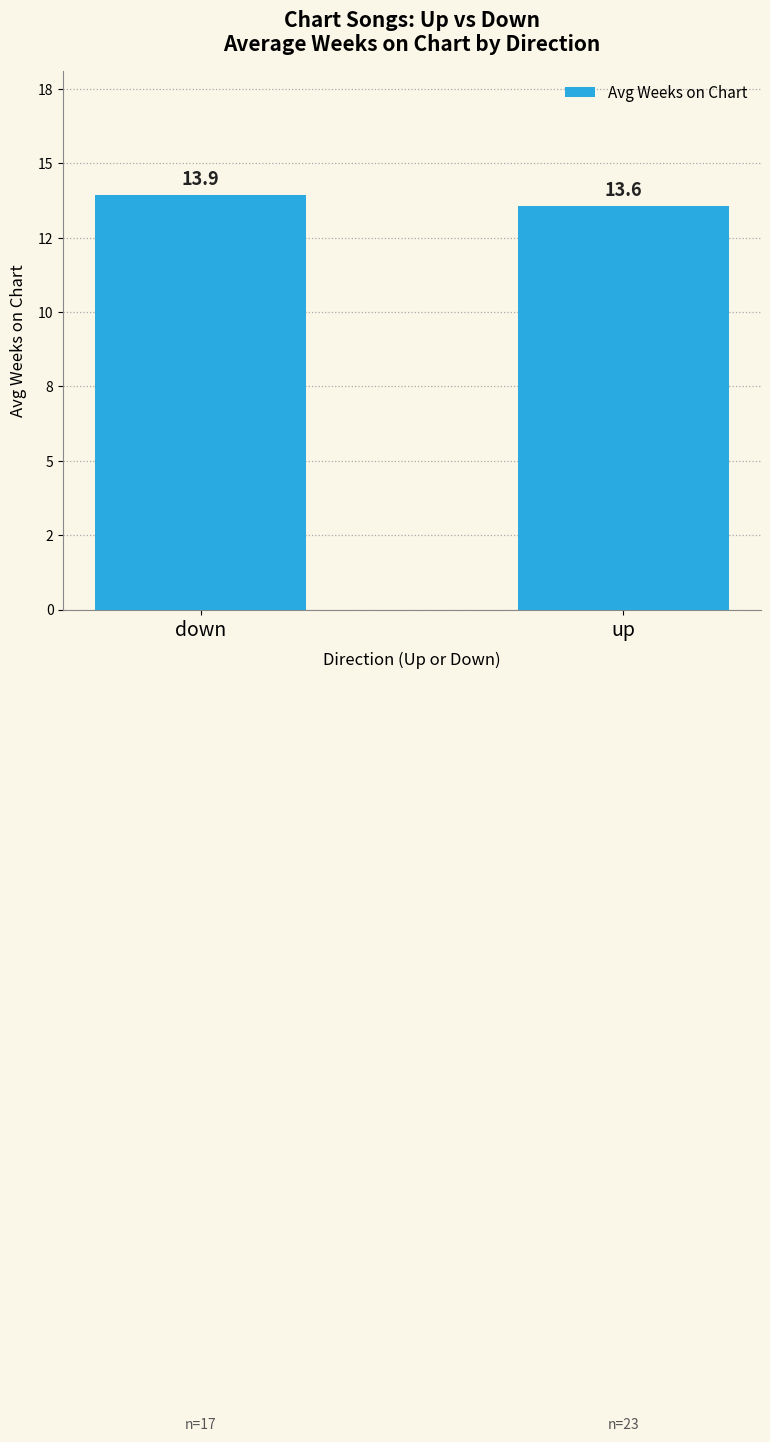

Which has a higher value, up or down?

down